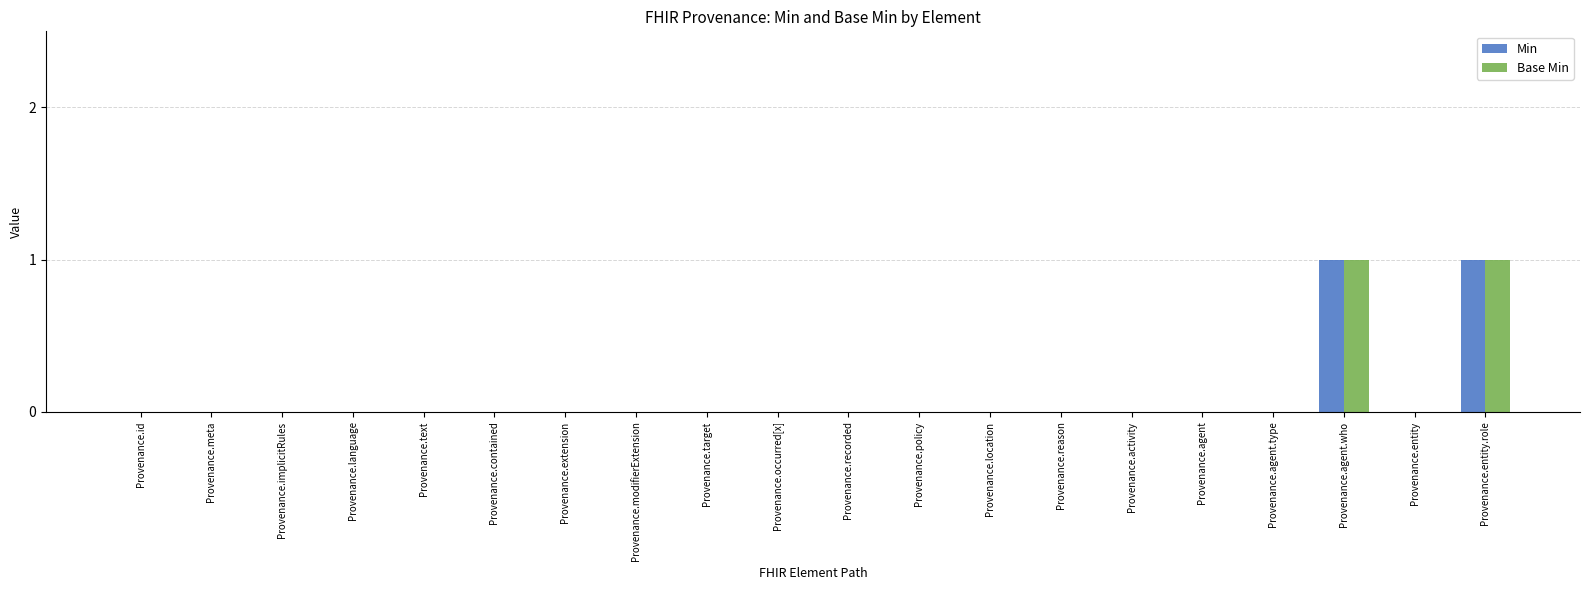

How many groups of bars are there?

20